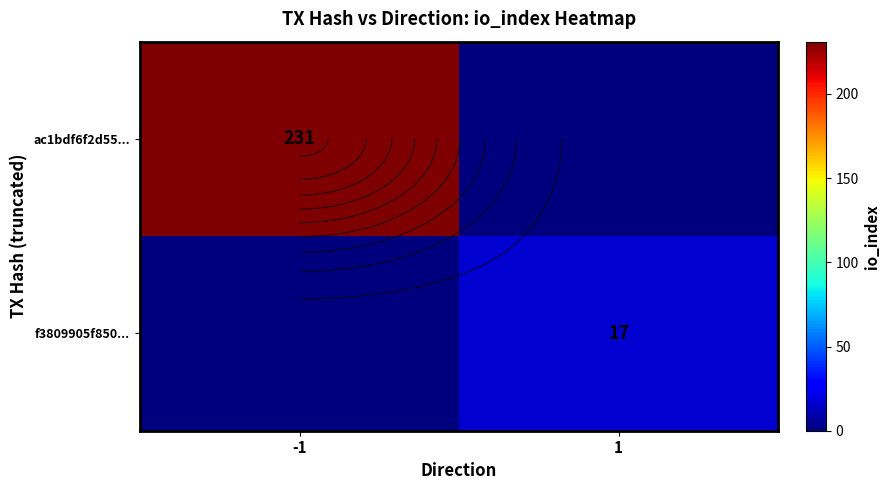

What is the difference between the maximum and minimum values in the f3809905f850... series?

17